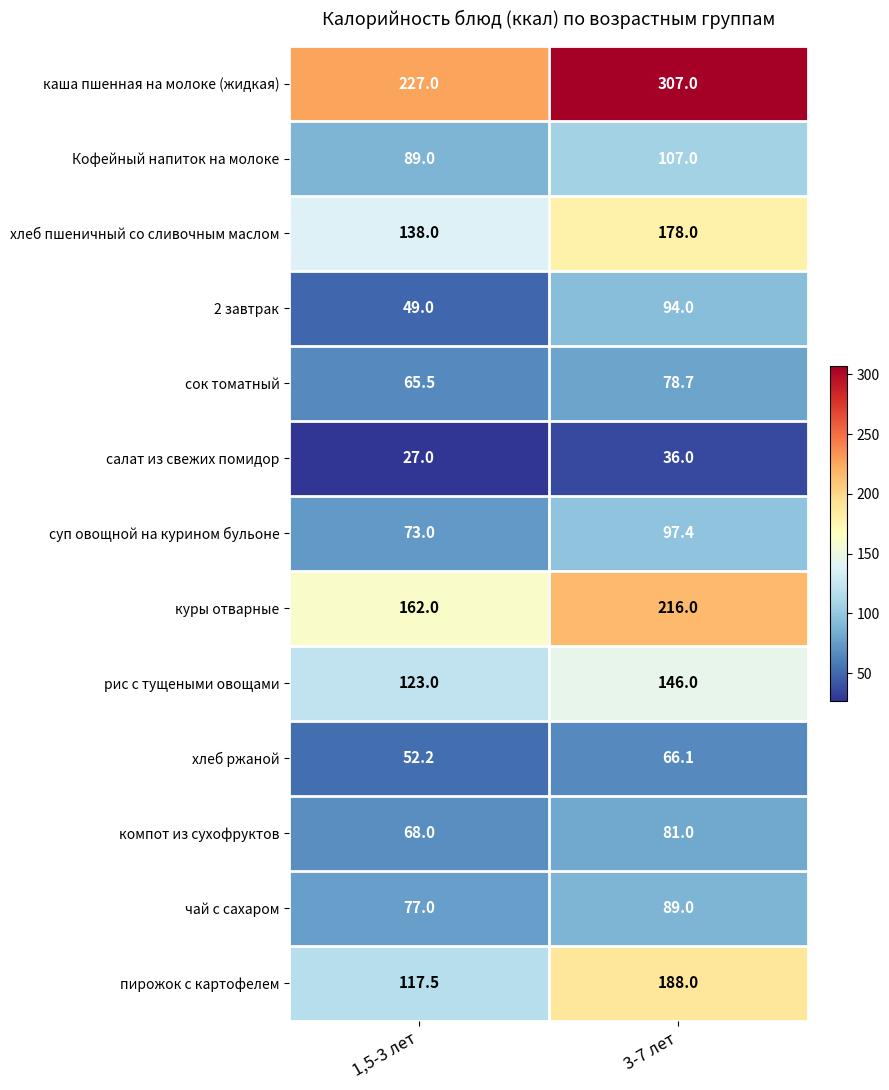

What is the minimum value shown in the chart?

27.0